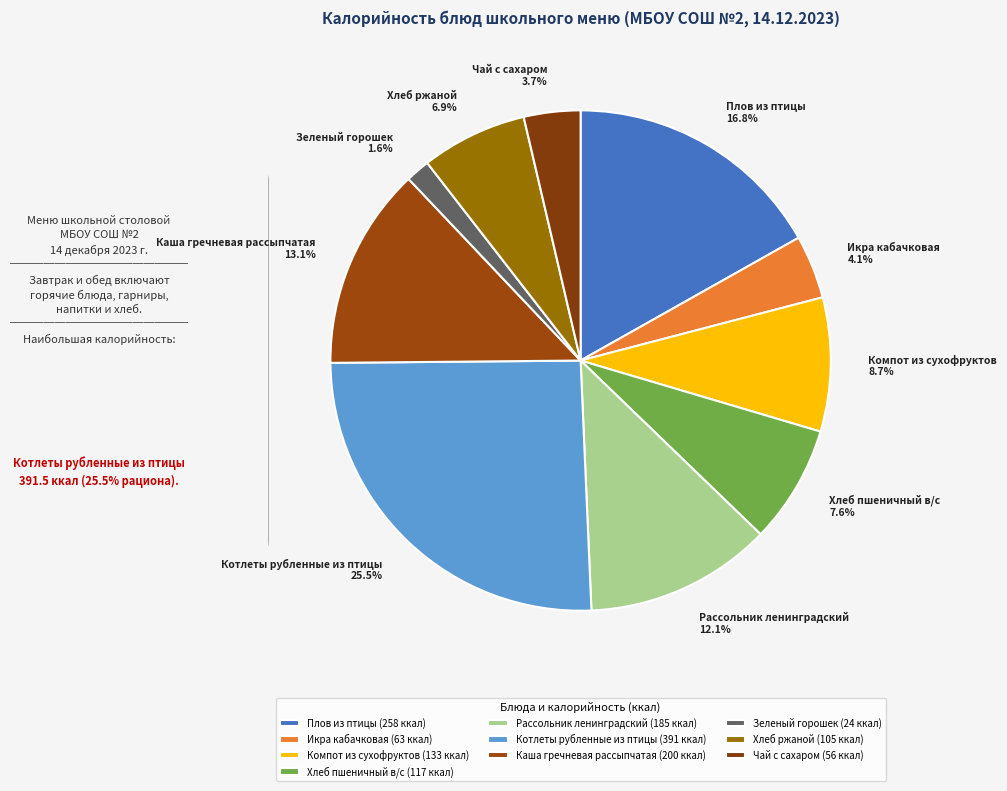

To the nearest percent, what portion does Икра кабачковая represent?

4%